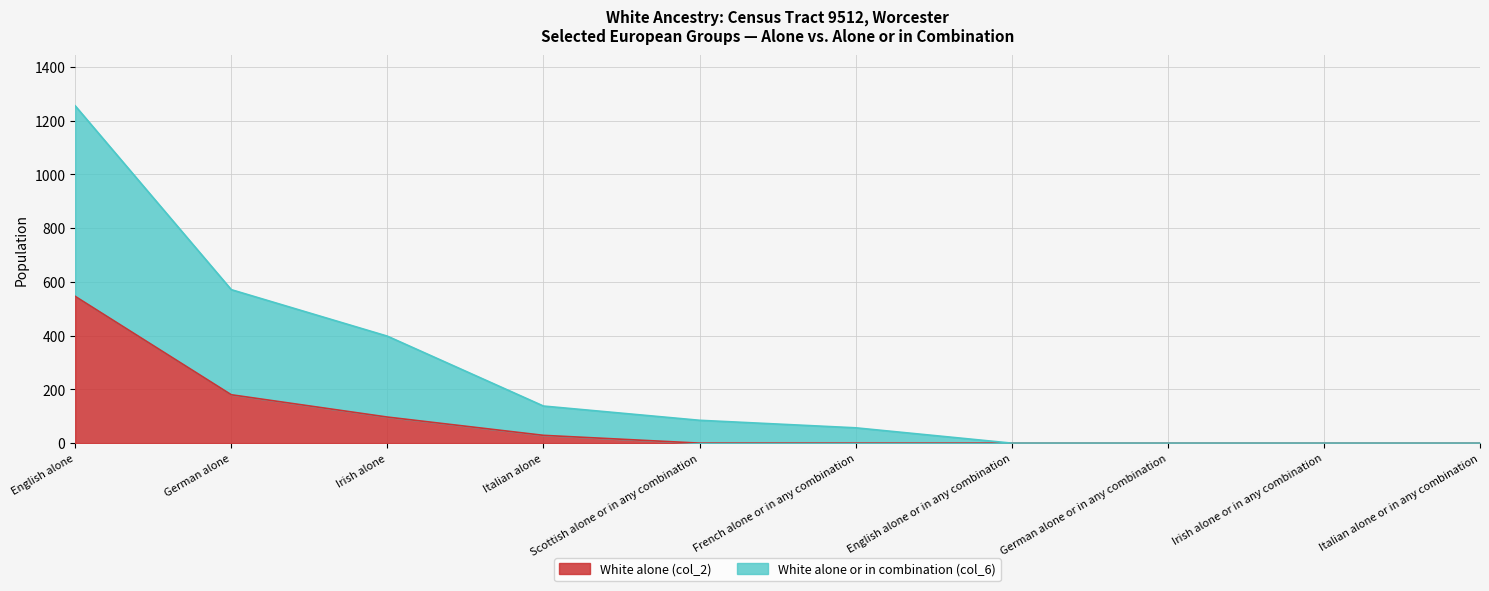

Rank the series at Scottish alone or in any combination from highest to lowest value.

White alone or in combination (col_6), White alone (col_2)